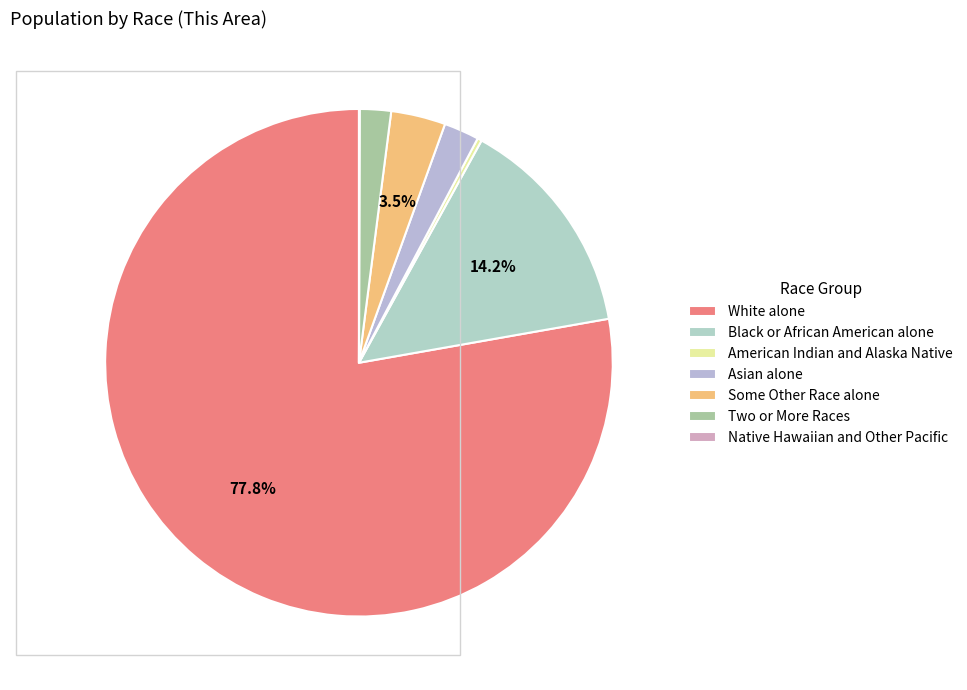

Is it true that Two or More Races is 1% of the pie?

False